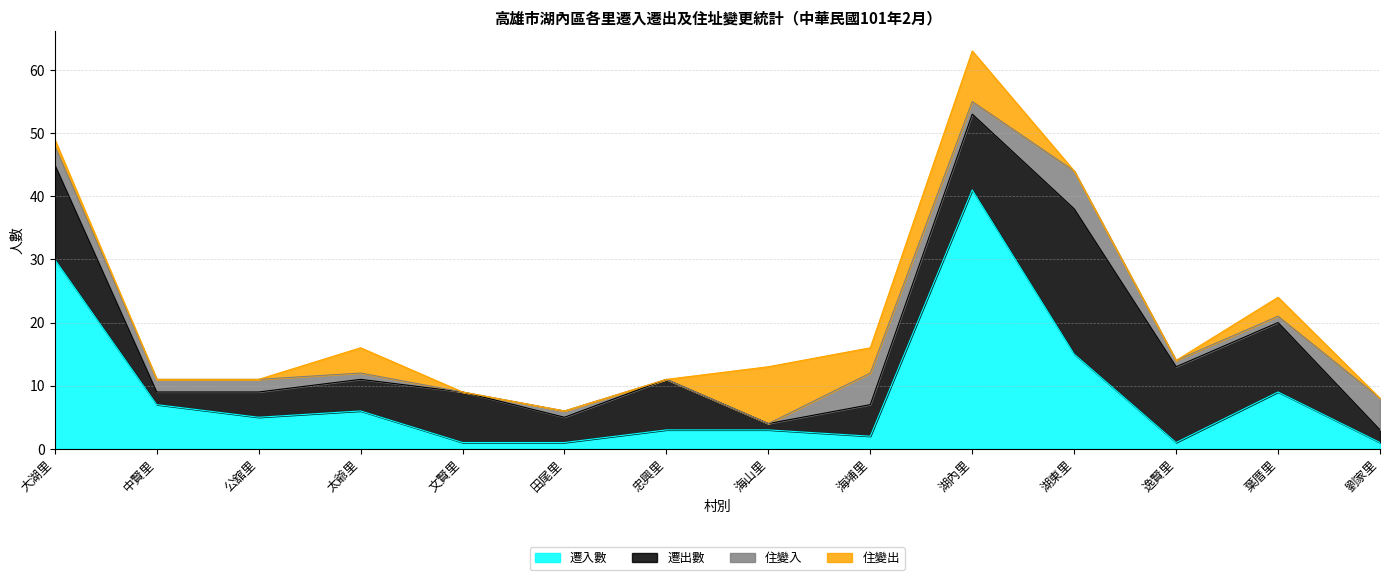

Reading left to right, what are all the values shown in this chart?

遷入數: 30	7	5	6	1	1	3	3	2	41	15	1	9	1
遷出數: 15	2	4	5	8	4	8	1	5	12	23	12	11	2
住變入: 3	2	2	1	0	1	0	0	5	2	6	1	1	5
住變出: 1	0	0	4	0	0	0	9	4	8	0	0	3	0